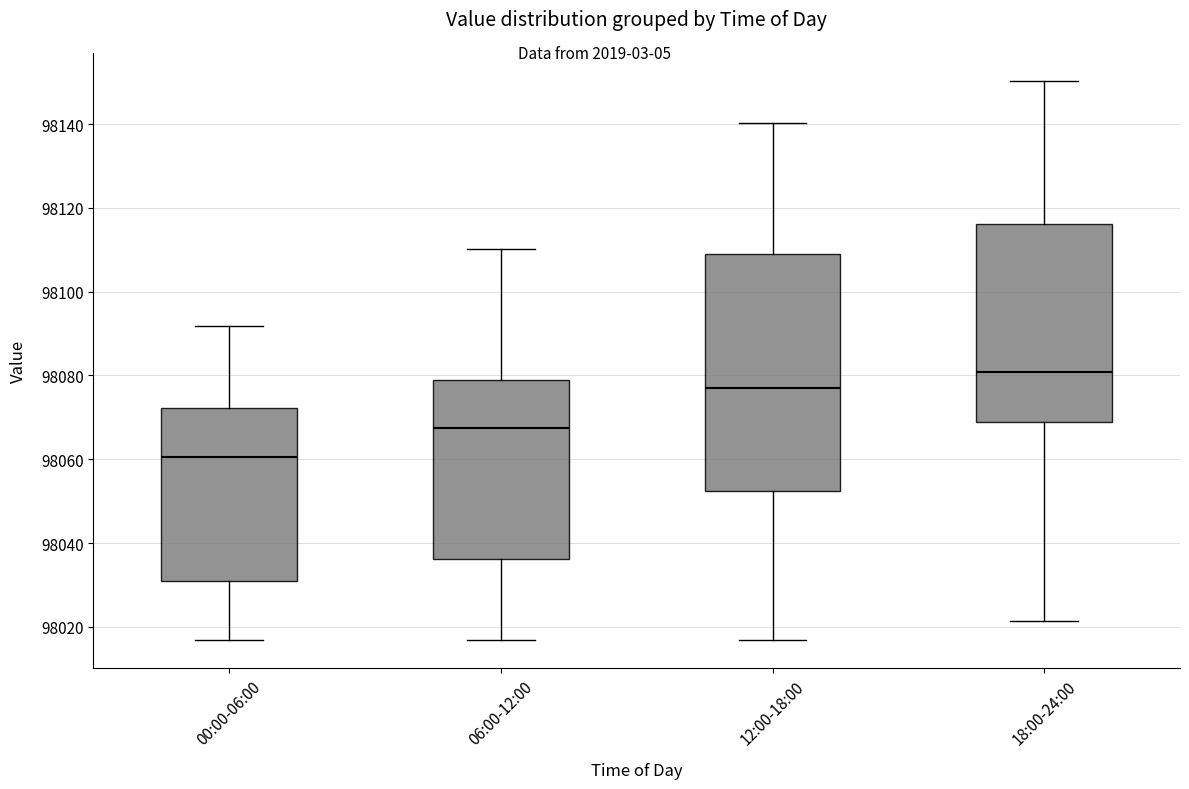

Where does the upper whisker of the box for 18:00-24:00 end on the y-axis? The values are not printed on the chart, so give them approximately, as read against the axis.

98150